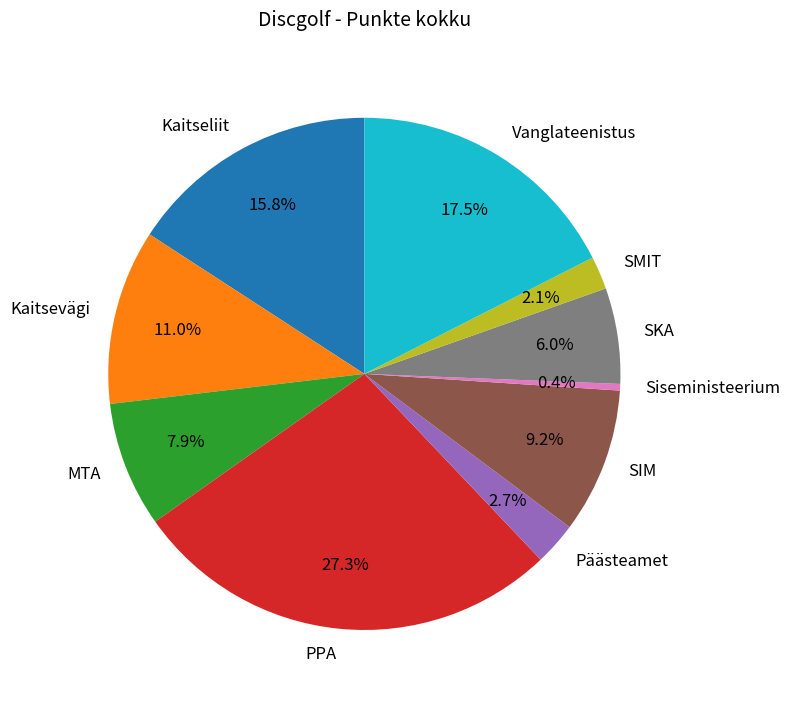

Is it true that SIM is 1% of the pie?

False